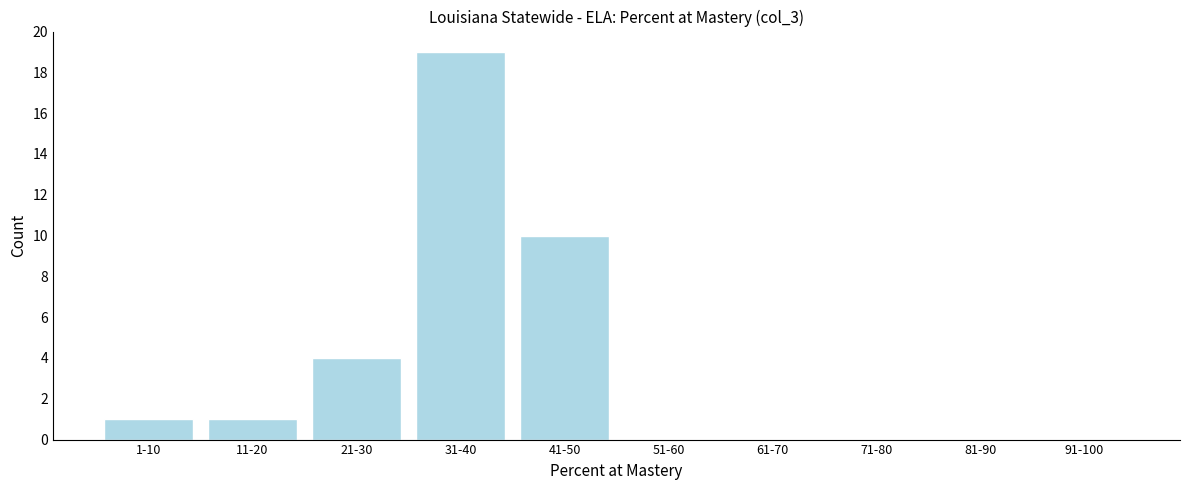

Reading left to right, extract all data points from this chart.

1-10=1	11-20=1	21-30=4	31-40=19	41-50=10	51-60=0	61-70=0	71-80=0	81-90=0	91-100=0